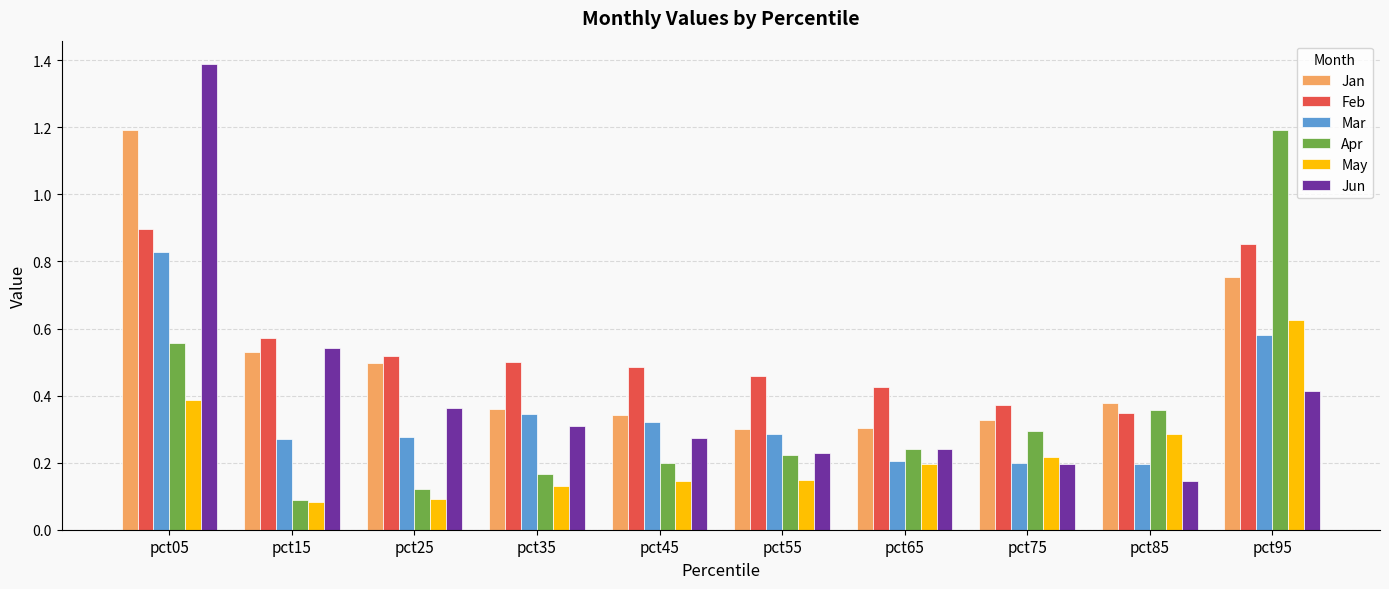

Is the value of Apr at pct95 greater than the value of Jan at pct65?

Yes